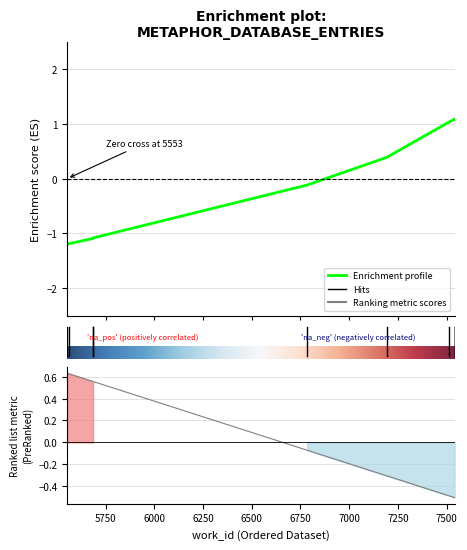

Which label corresponds to the smallest value in the chart?

5553